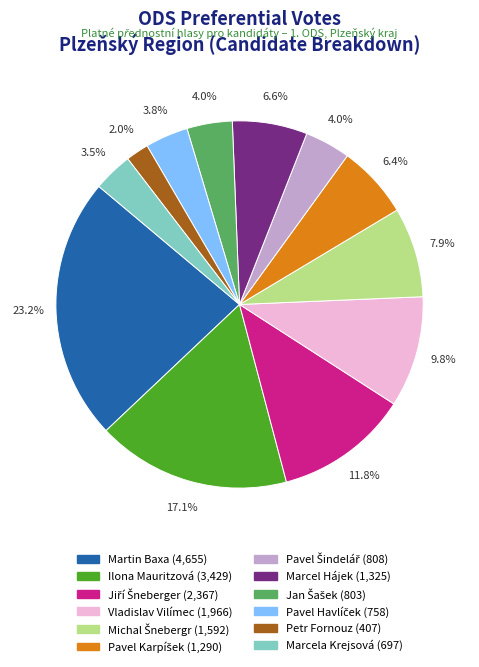

Which has a higher value, Marcel Hájek or Petr Fornouz?

Marcel Hájek